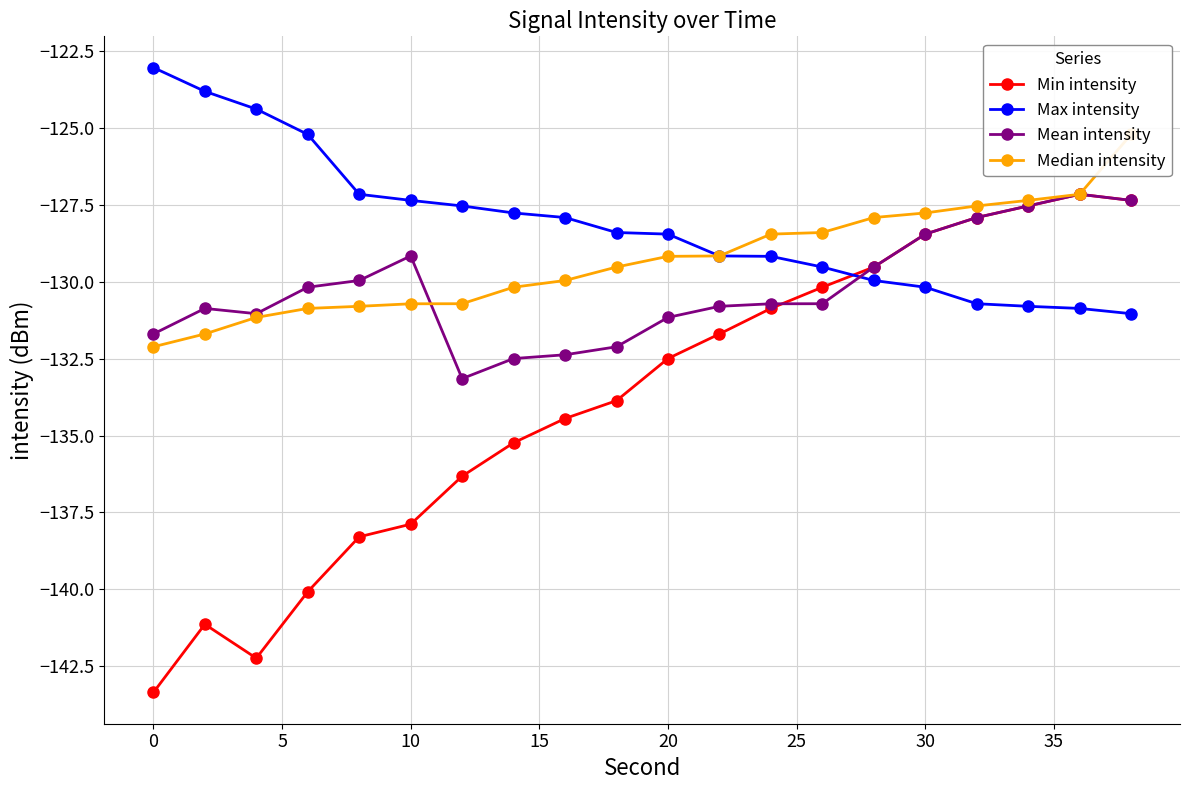

How many times do Max intensity and Mean intensity cross each other?

1